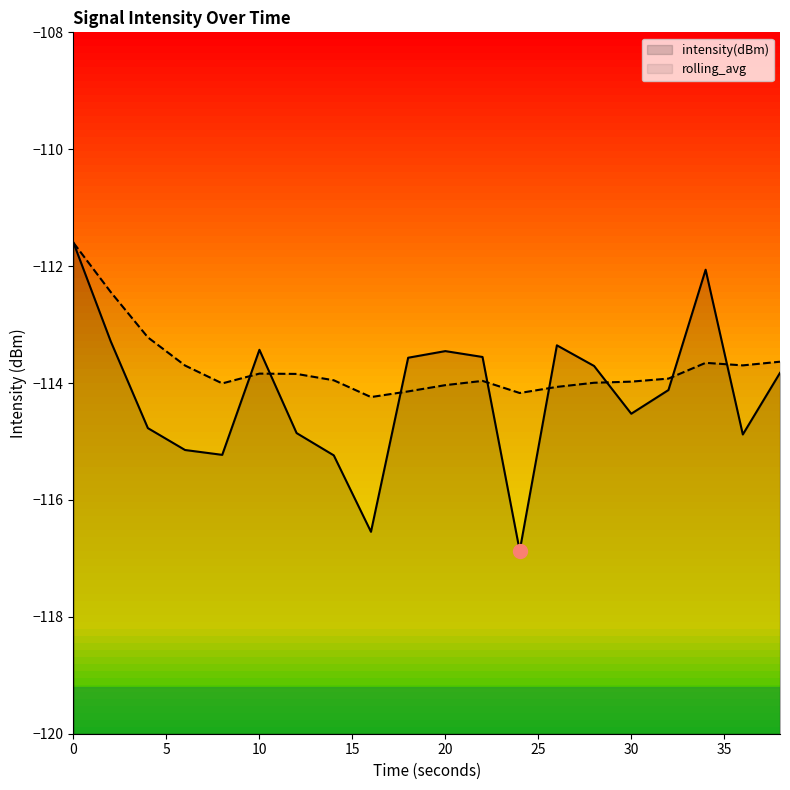

How many interior local peaks does the rolling_avg series have?

3